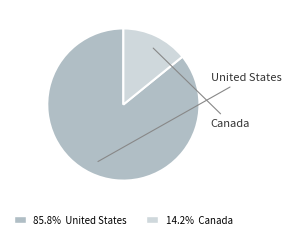

Does any single category account for the majority?

Yes